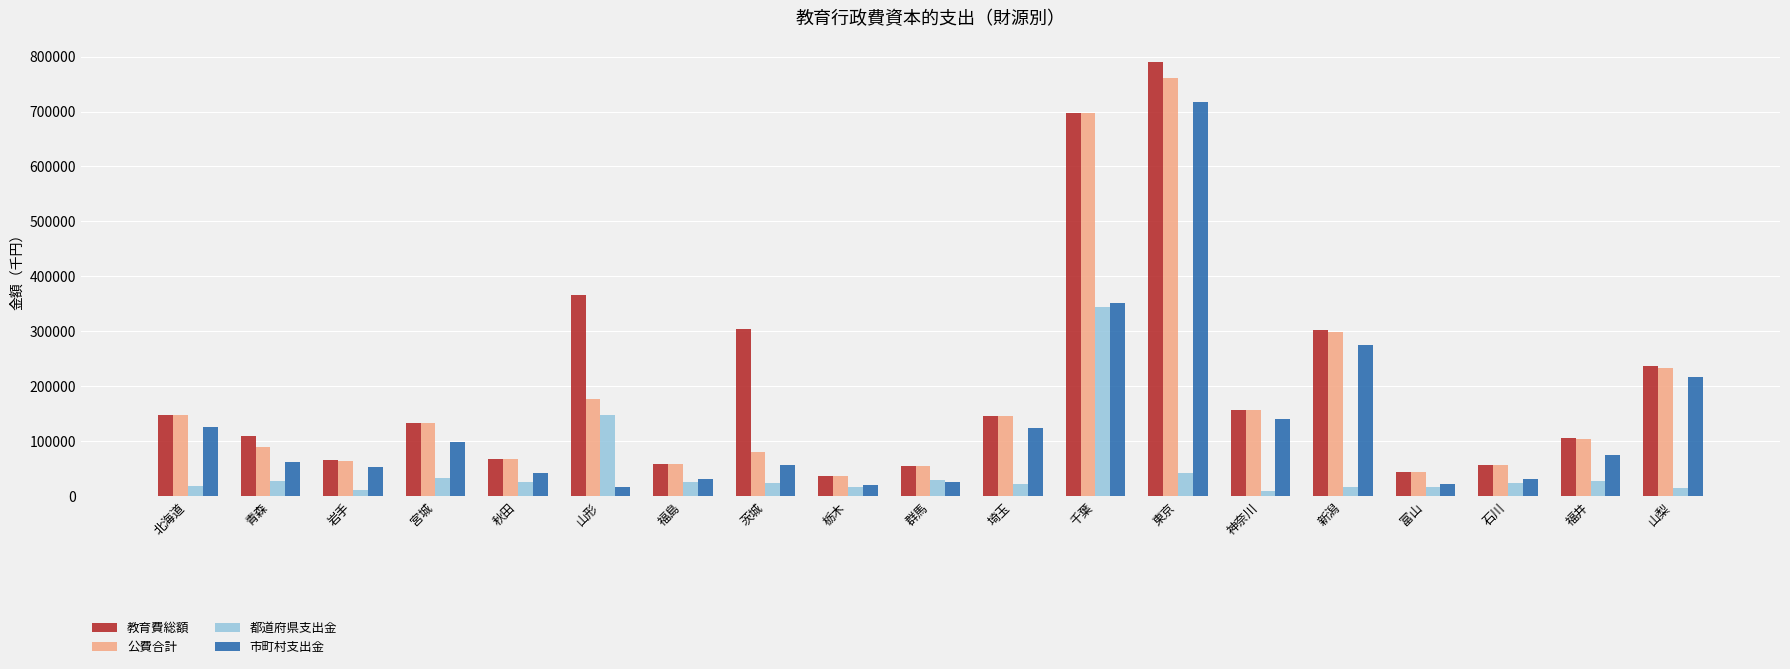

What position from the right is 北海道?

19